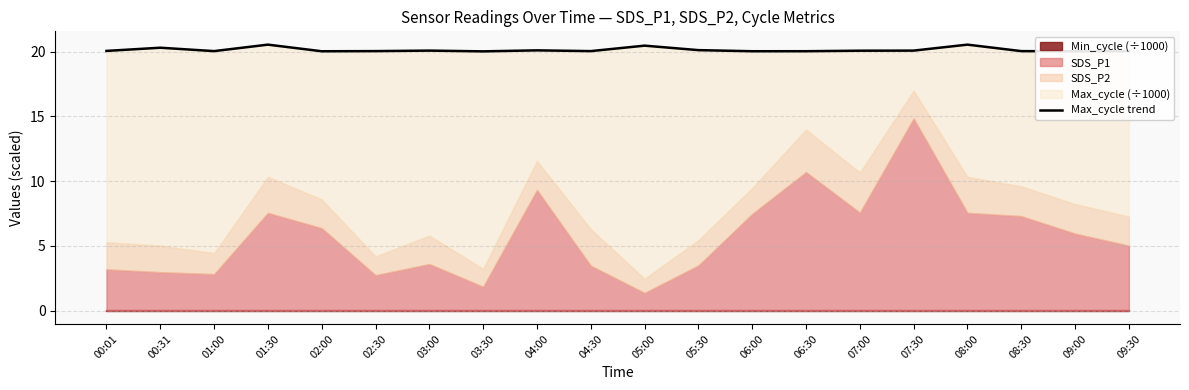

At which category does the chart reach its peak across all series?

01:30